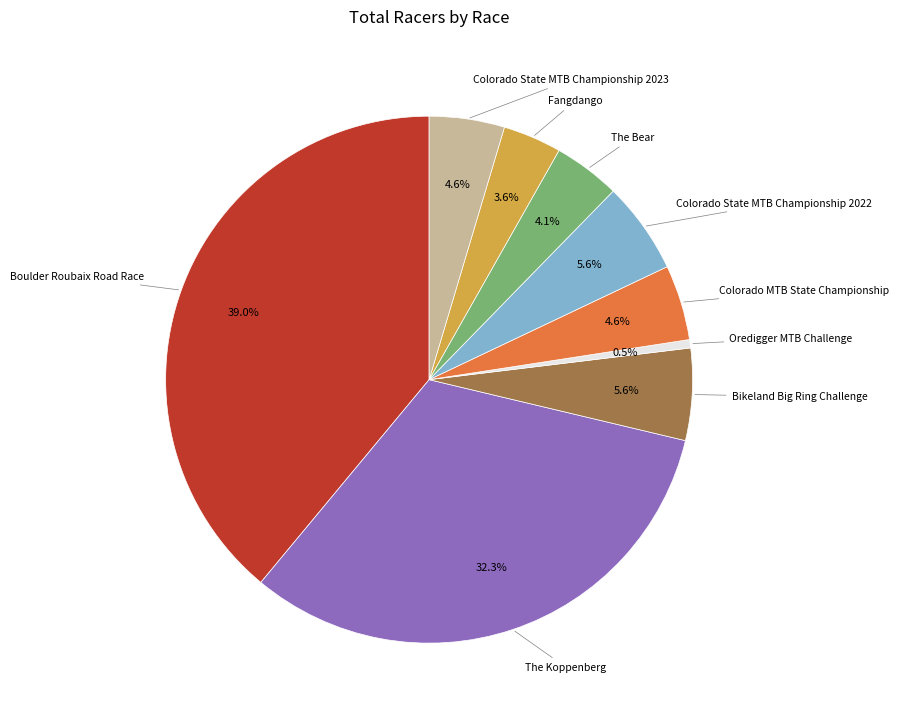

How many segments does this pie chart have?

9